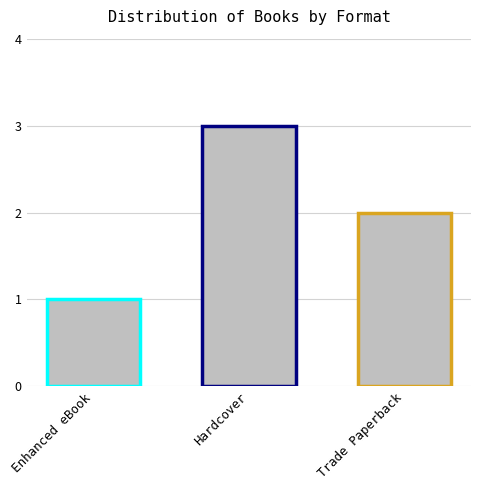

Is it true that the value at Enhanced eBook is 1?

True